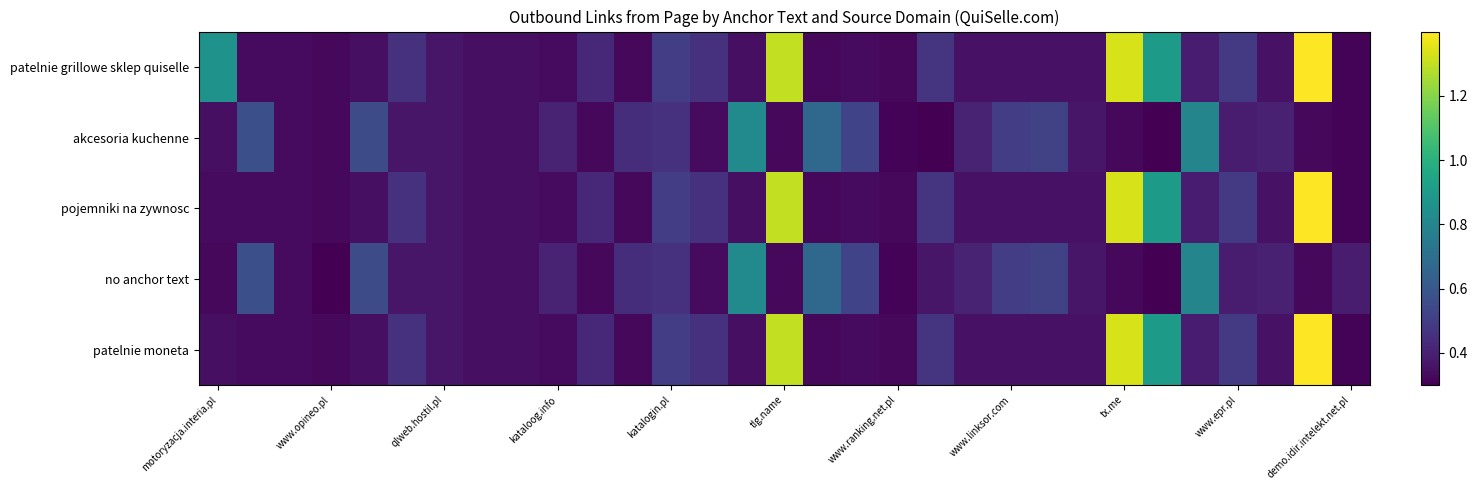

Which series has the widest spread of values?

patelnie grillowe sklep quiselle